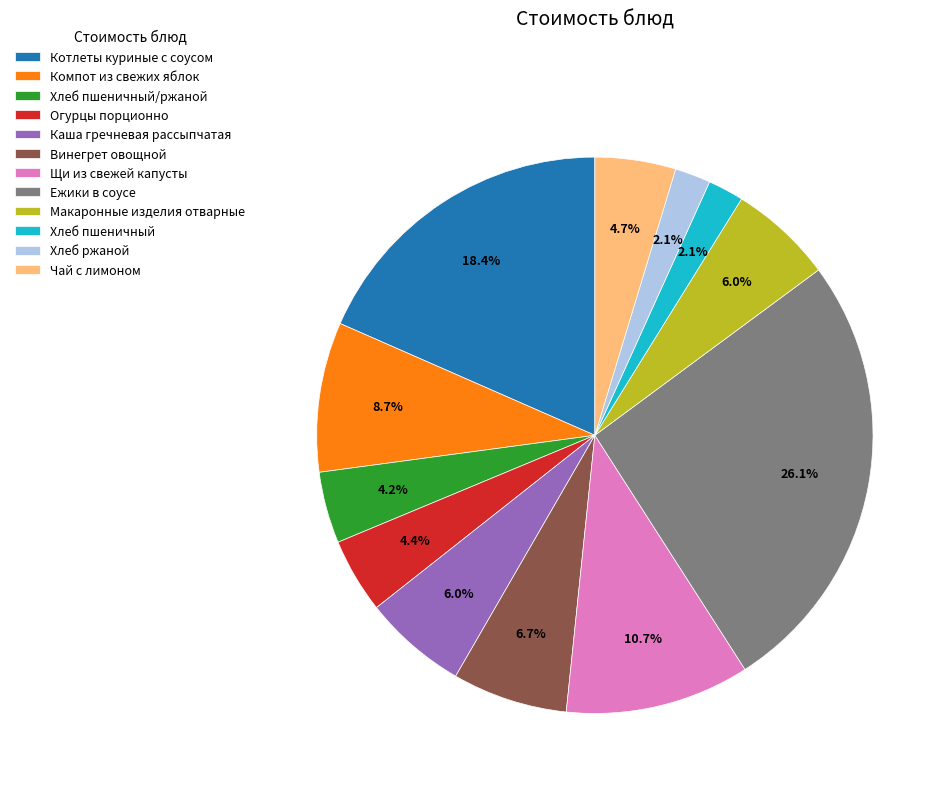

Which slice is the largest?

Ежики в соусе